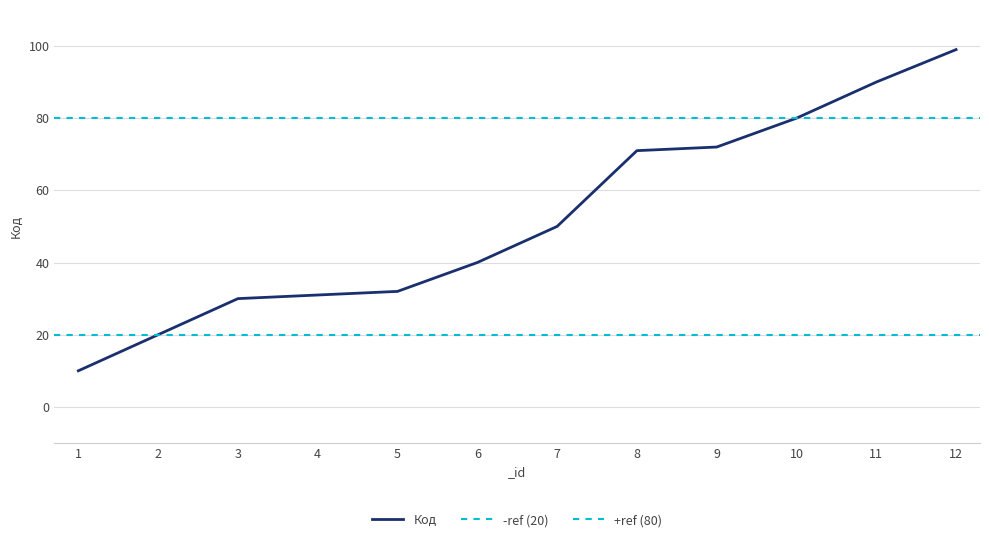

Is it true that Код equals 90 at 11?

True